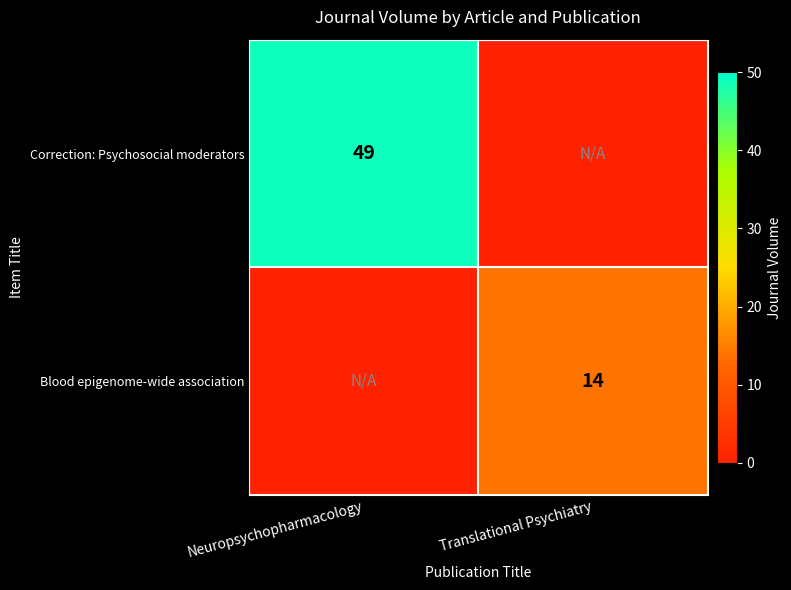

What is the difference between the highest and lowest values at Translational Psychiatry?

14